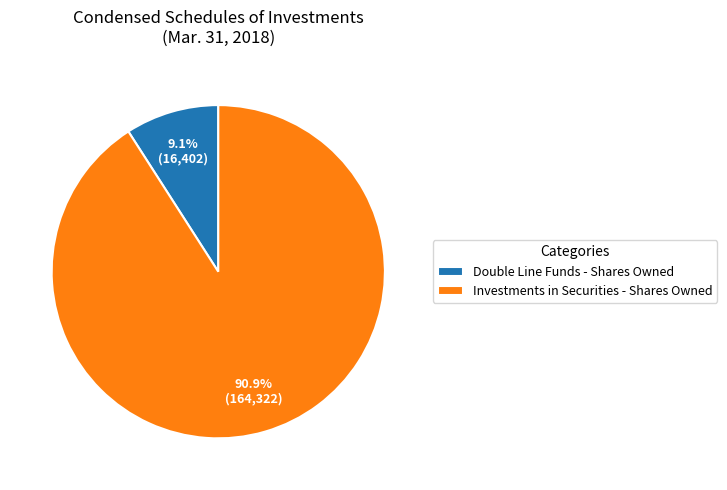

To the nearest percent, what is the combined percentage of Double Line Funds - Shares Owned and Investments in Securities - Shares Owned?

100%